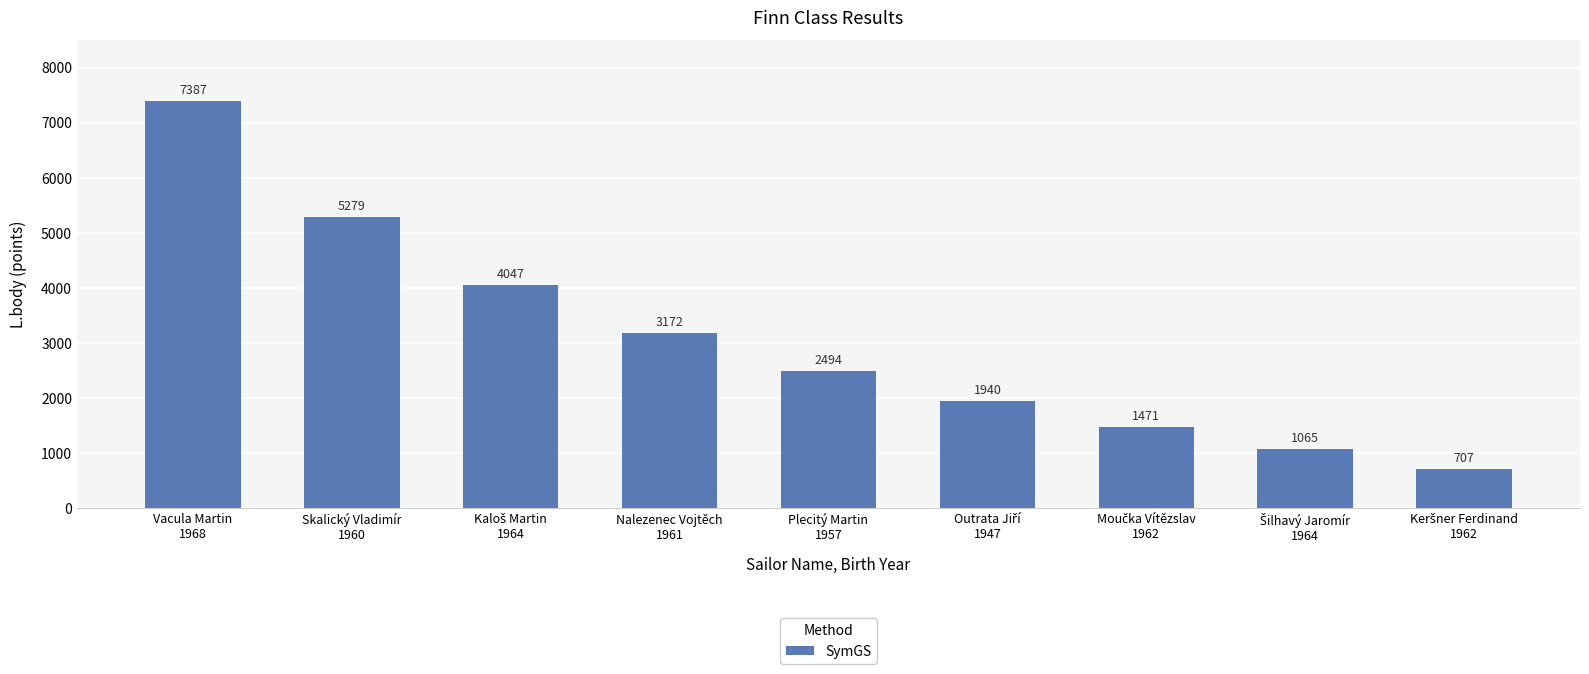

What is the value of the 1st bar from the left?

7387